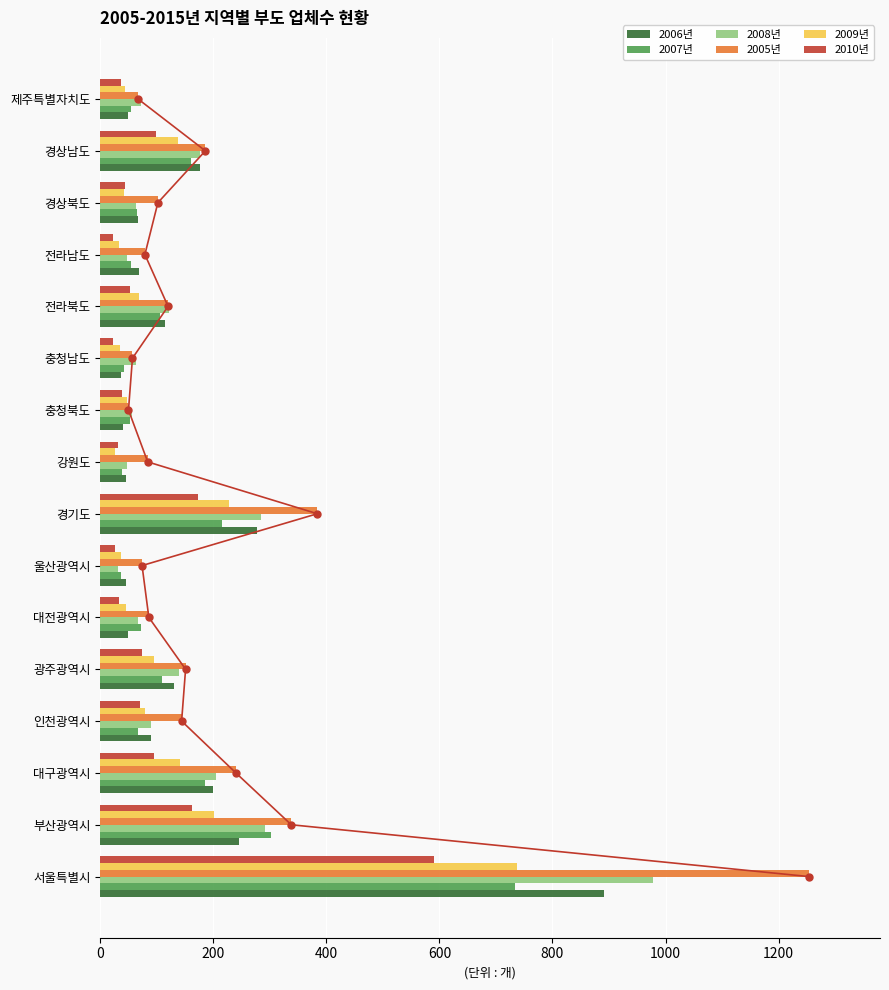

Count the number of categories in the chart.

16